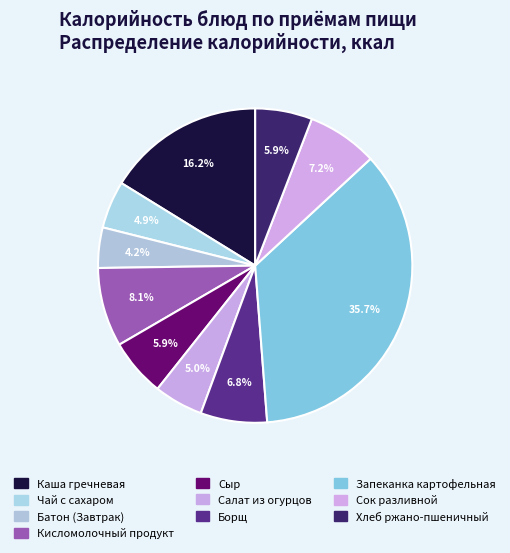

How many segments does this pie chart have?

10